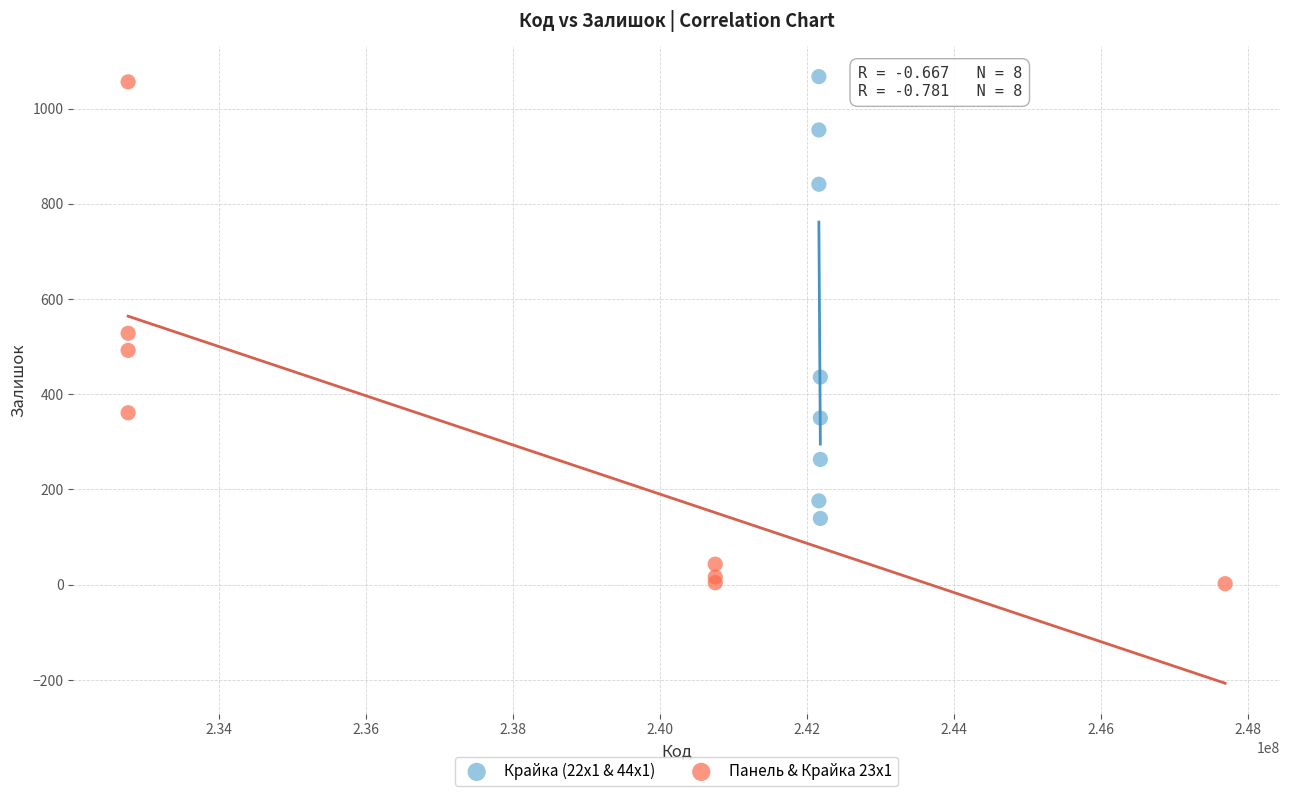

Which series reaches the minimum Y coordinate?

Панель & Крайка 23x1